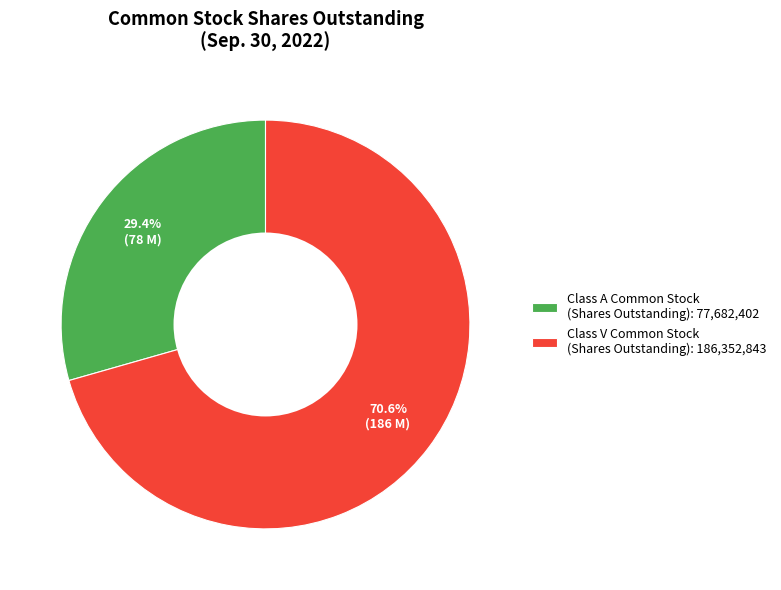

Does Class V Common Stock (Shares Outstanding): 186,352,843 represent more than half of the total?

Yes